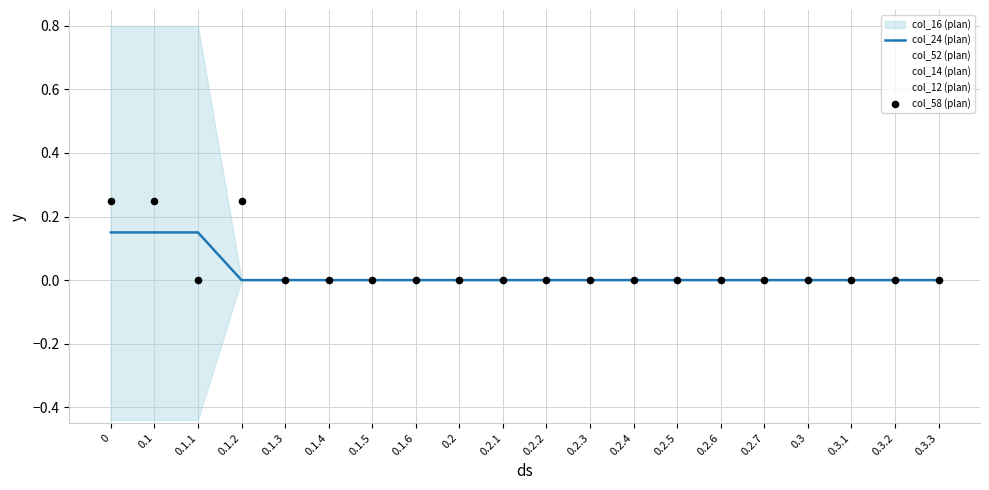

True or false: col_24 (plan) has a value of 0.1 at 0.1.6.

False